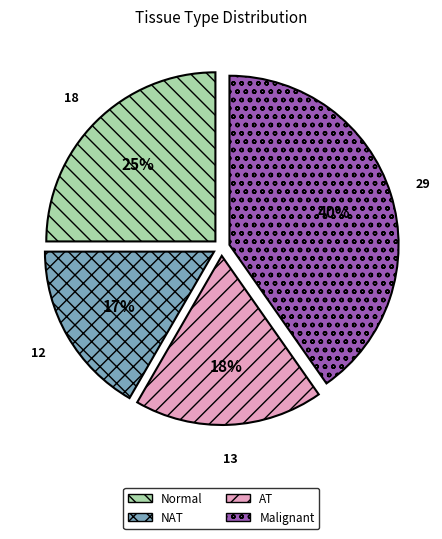

To the nearest percent, what is the average slice percentage?

25%